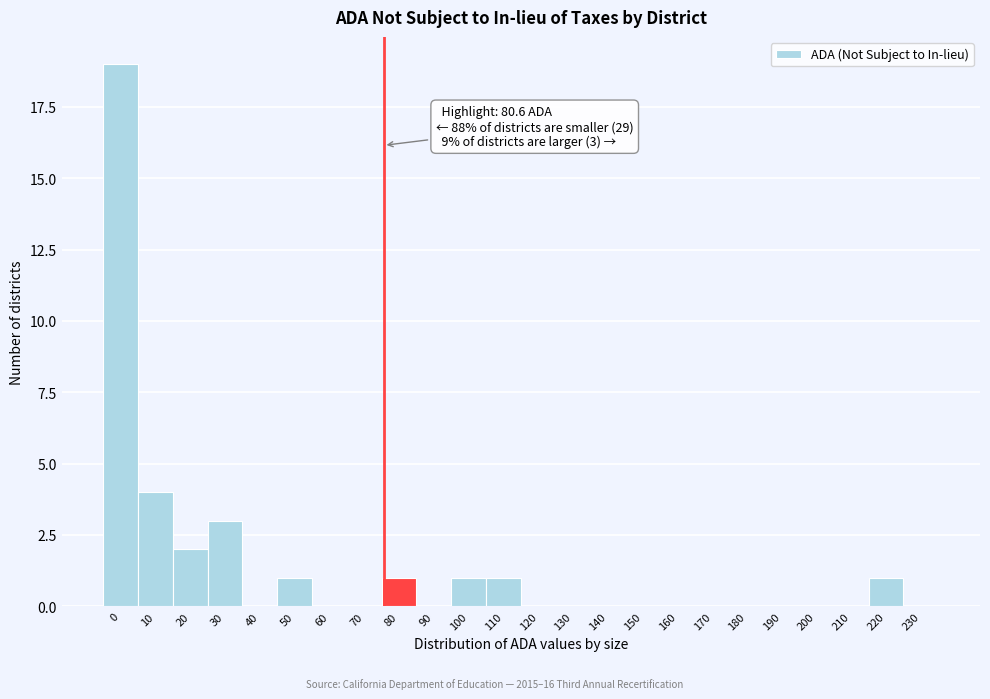

Reading right to left, transcribe all the data shown in this chart.

230=0	220=1	210=0	200=0	190=0	180=0	170=0	160=0	150=0	140=0	130=0	120=0	110=1	100=1	90=0	80=1	70=0	60=0	50=1	40=0	30=3	20=2	10=4	0=19